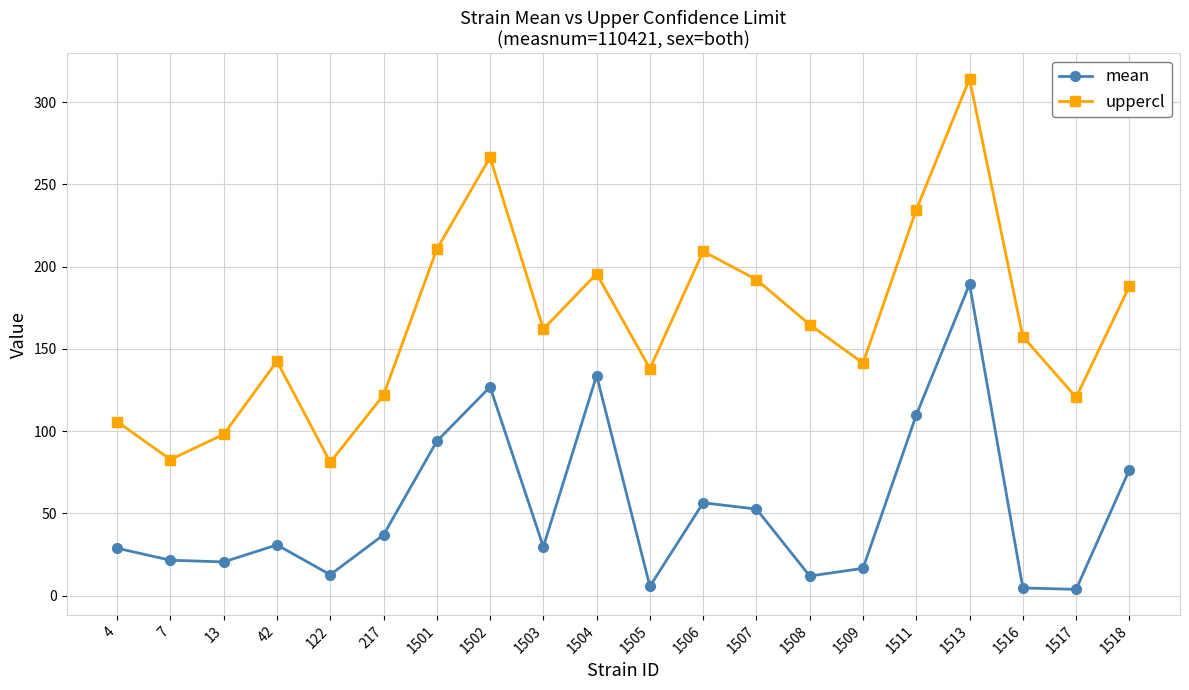

True or false: mean and uppercl cross at least once.

False